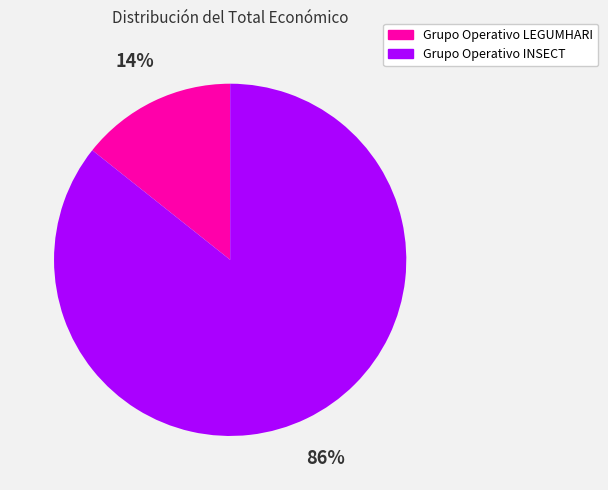

What is the majority slice?

Grupo Operativo INSECT